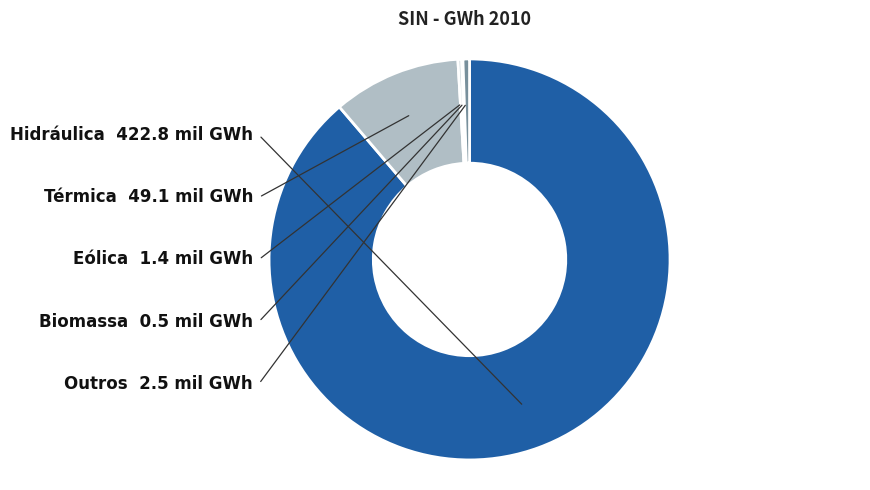

True or false: Hidráulica accounts for 75% of the total.

False